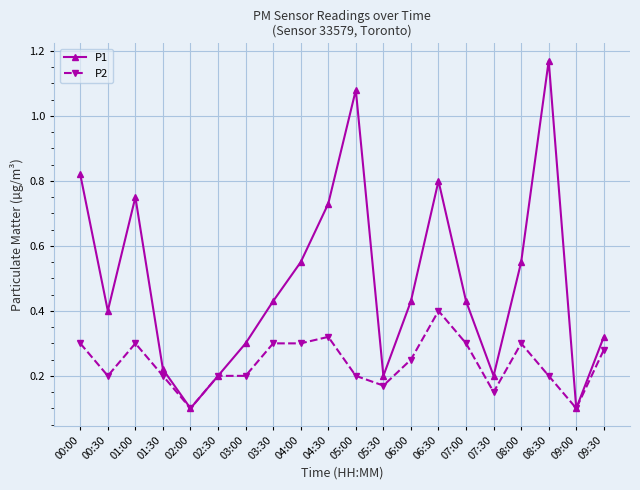

True or false: P1 has more than 1 points higher than both neighbors.

True